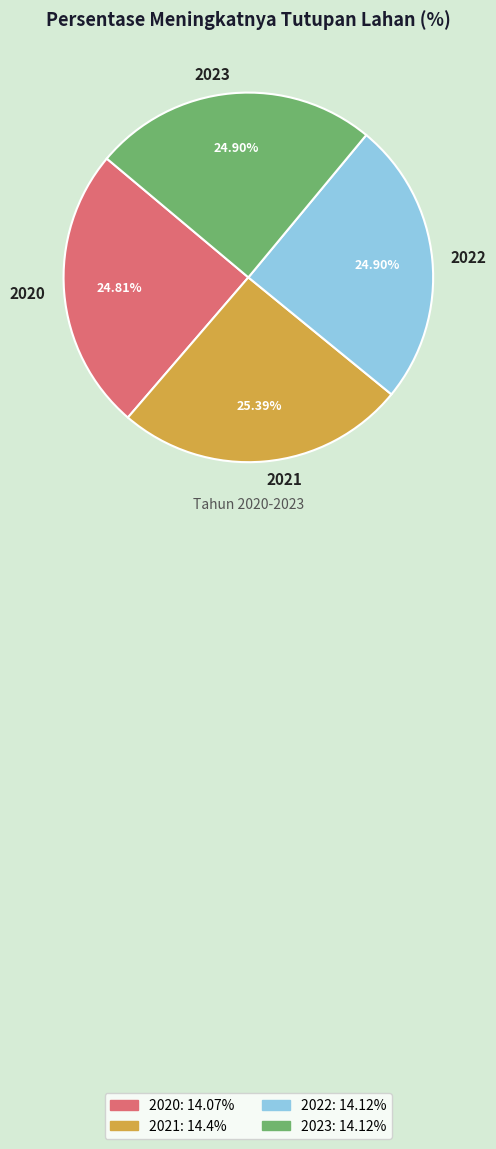

Approximately how many times larger is the value at 2023 compared to 2022?

1.0